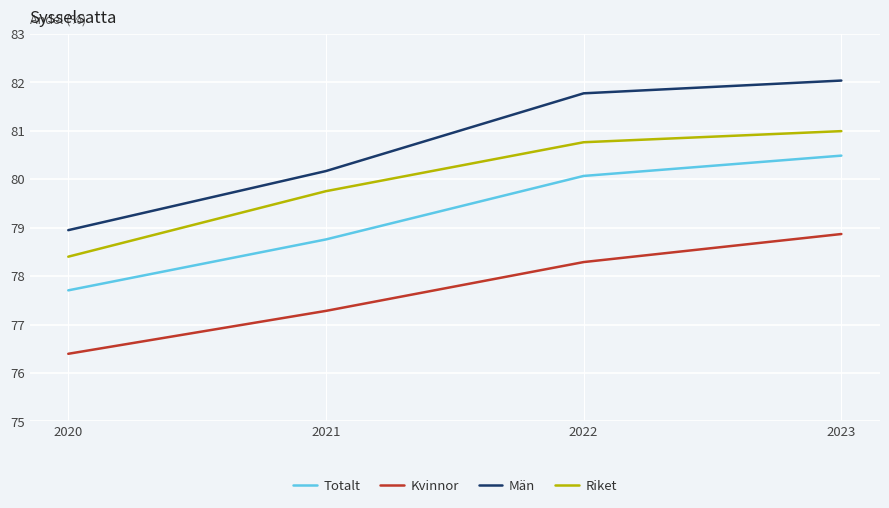

What is the sum of all Kvinnor values?

310.8